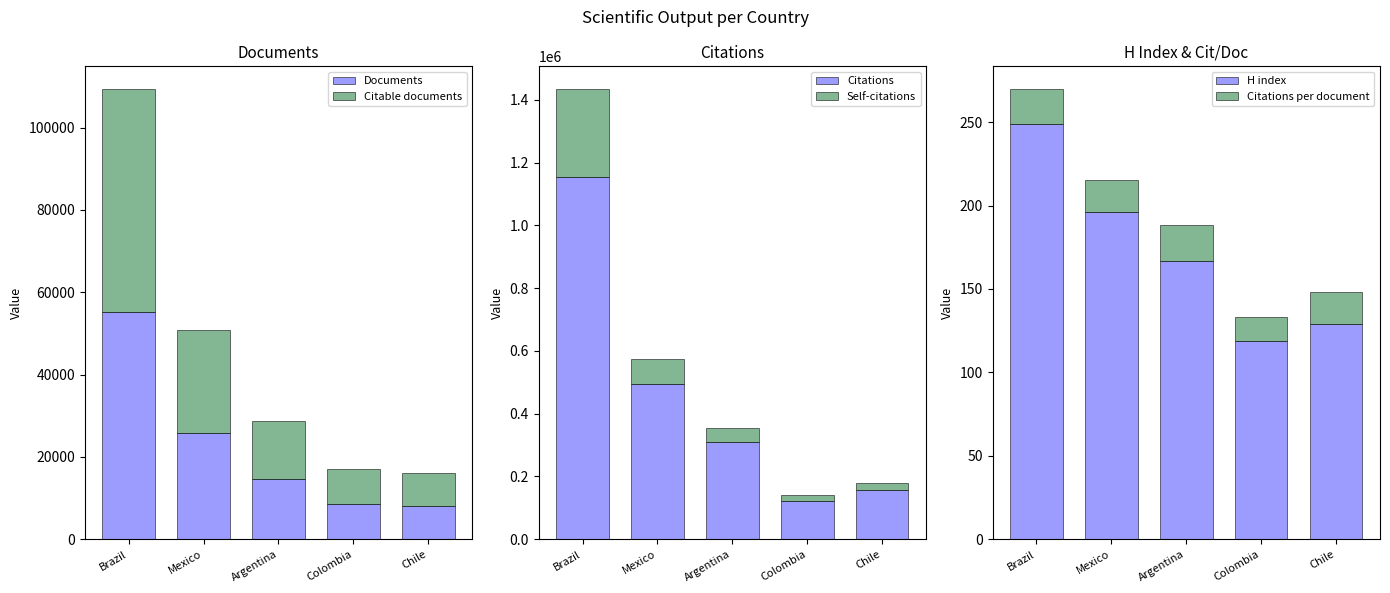

How many data points in Citations per document are above 19?

4